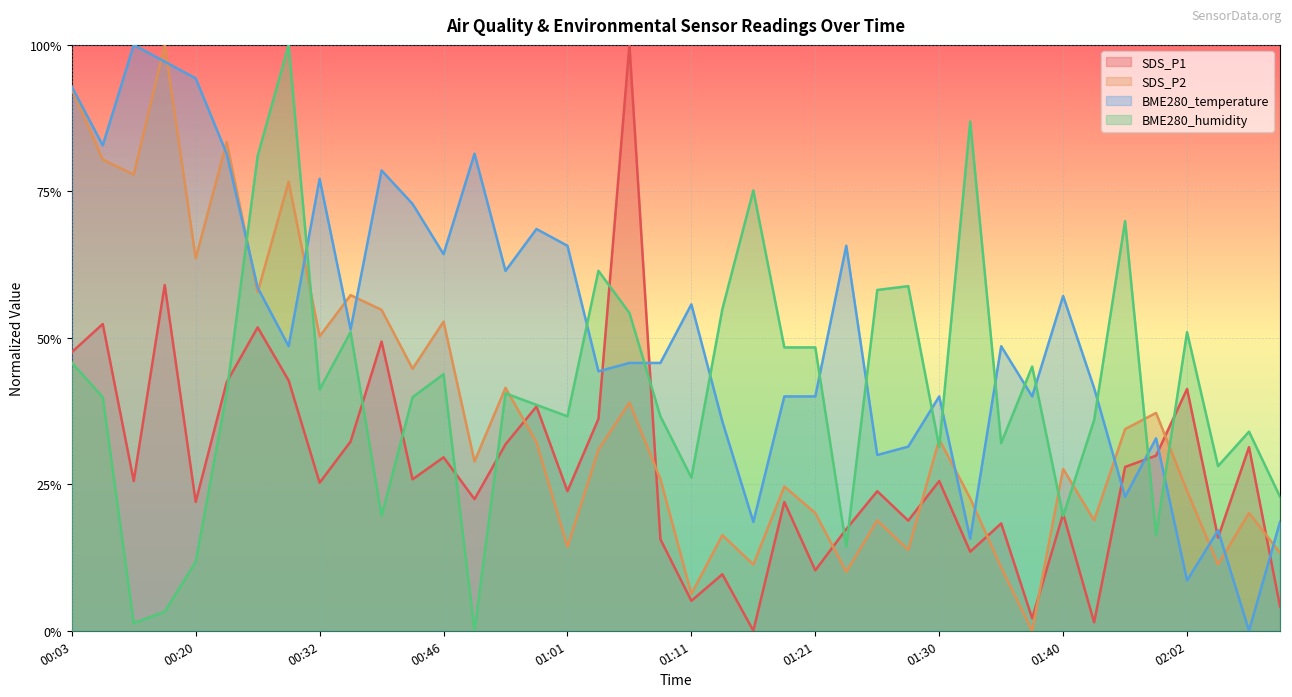

True or false: BME280_humidity and BME280_temperature intersect in this chart.

True